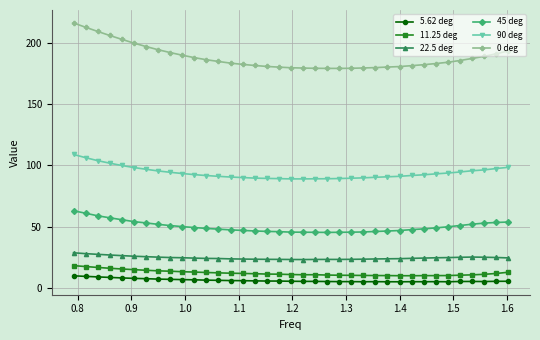

What is the maximum value shown in the chart?

216.2